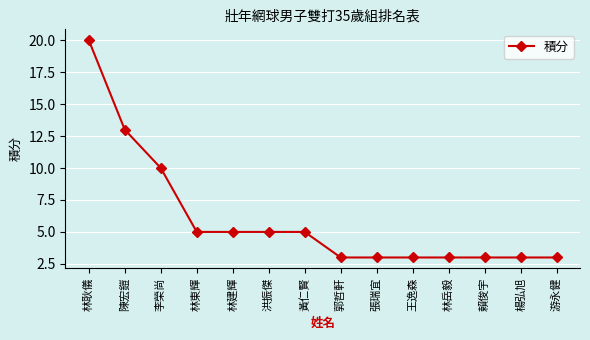

Approximately how many times larger is the value at 陳宏鎧 compared to 郭哲軒?

4.3